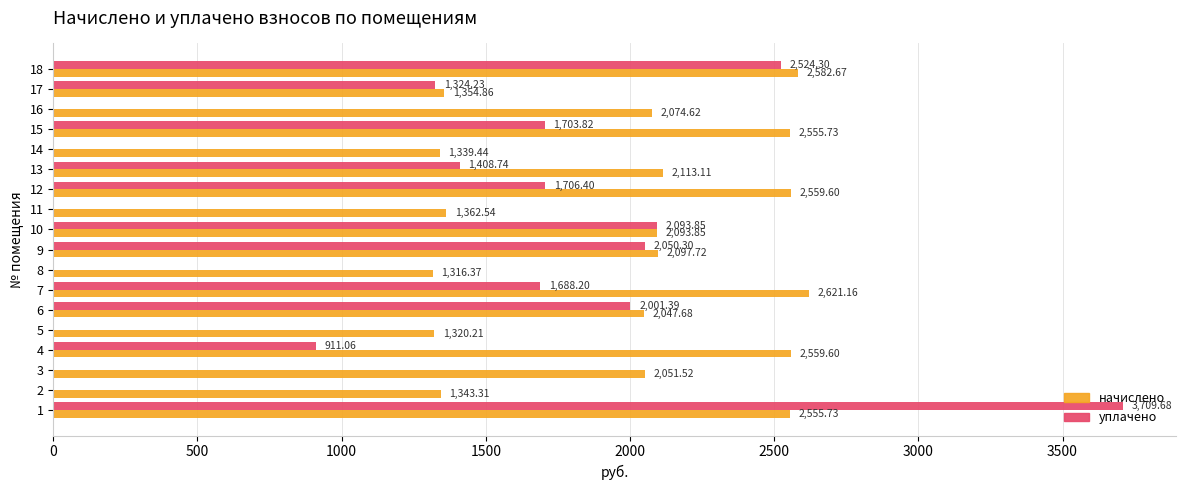

Is the value of начислено at 12 greater than the value of уплачено at 15?

Yes